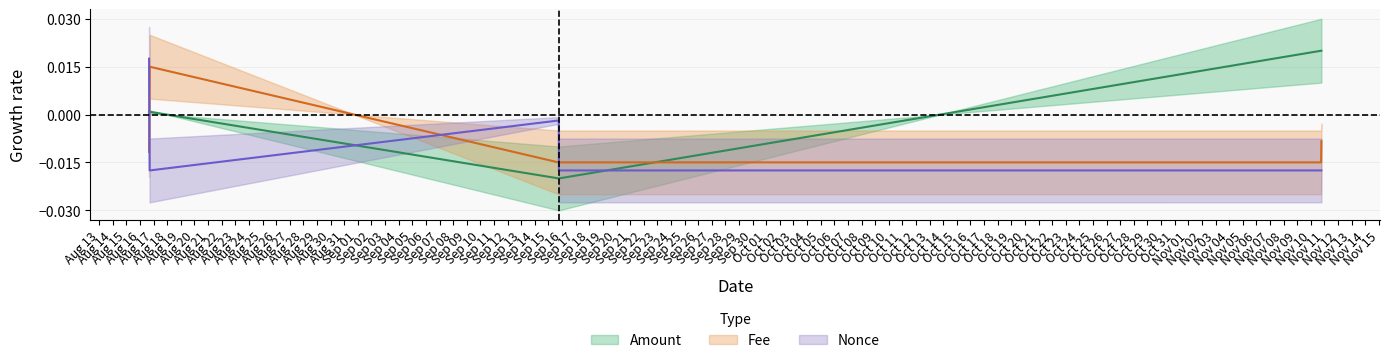

Is this an area chart (filled region under the line)?

No